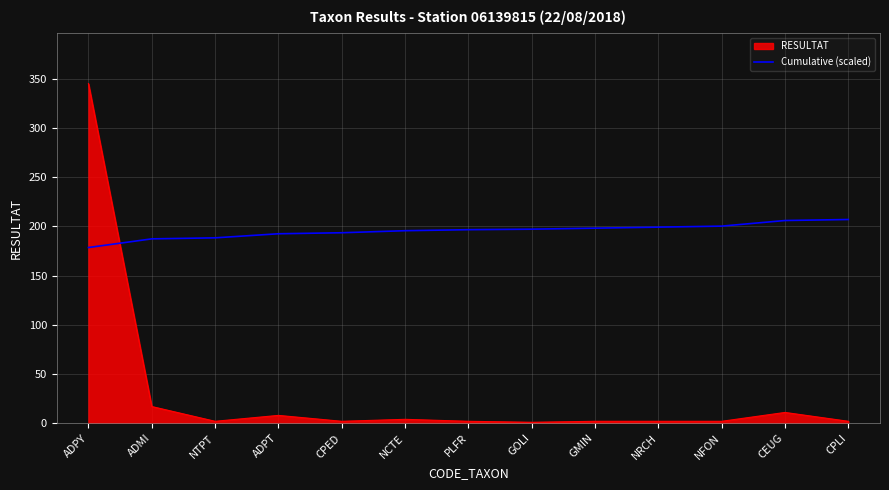

True or false: Cumulative (scaled) has a value of 178.5 at ADPY.

True